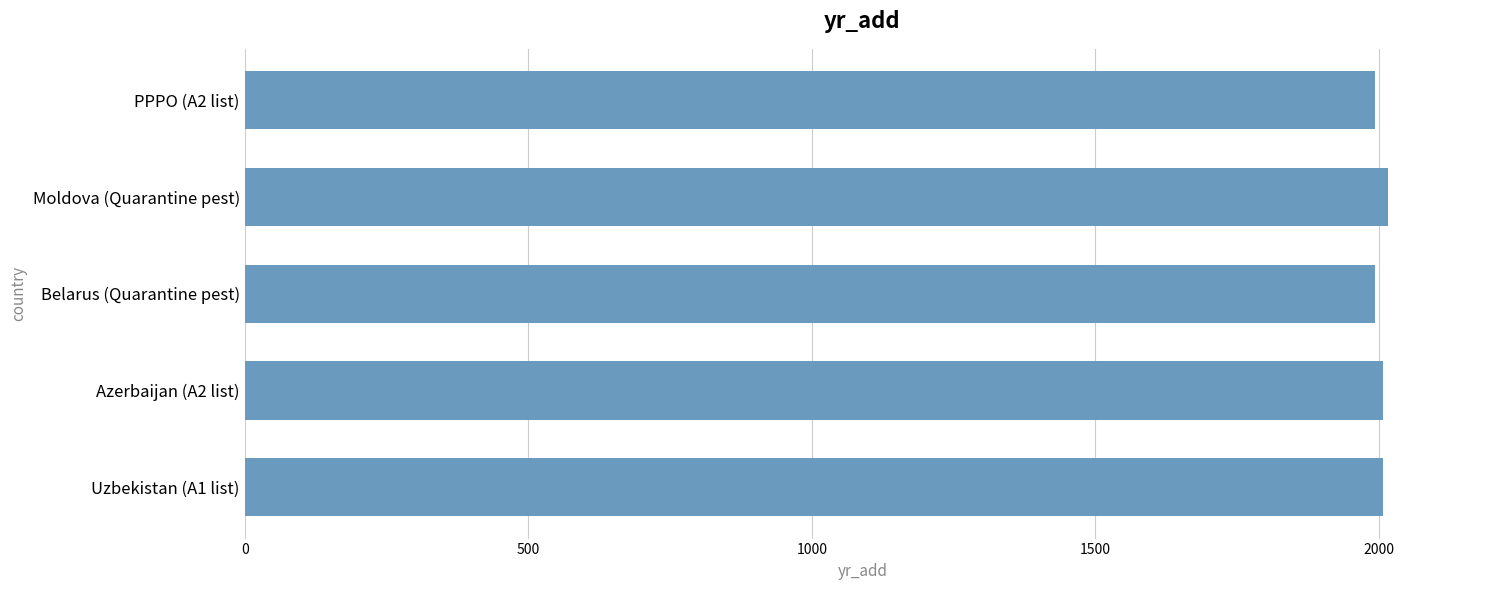

True or false: the data shows 2641 at Moldova (Quarantine pest).

False